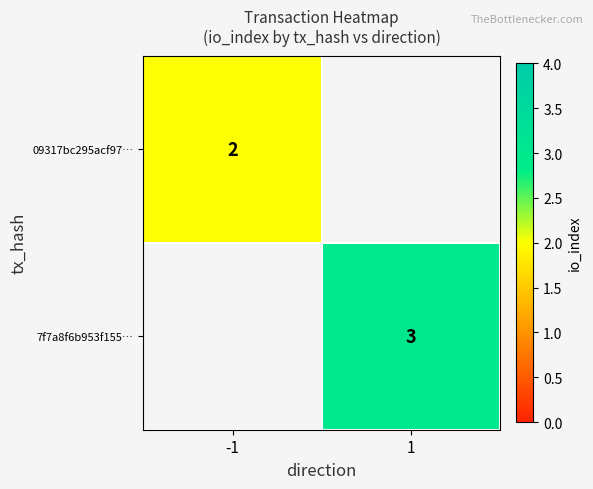

The 09317bc295acf97… series shows 3.1 at -1. True or false?

False